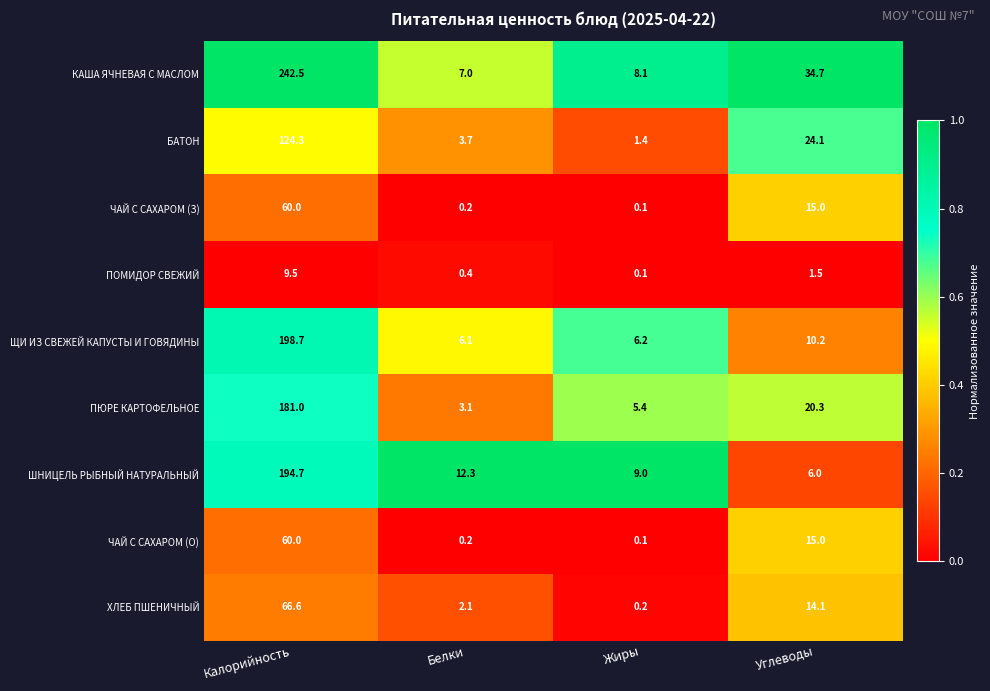

List the labels in order of БАТОН value, largest first.

Калорийность, Углеводы, Белки, Жиры